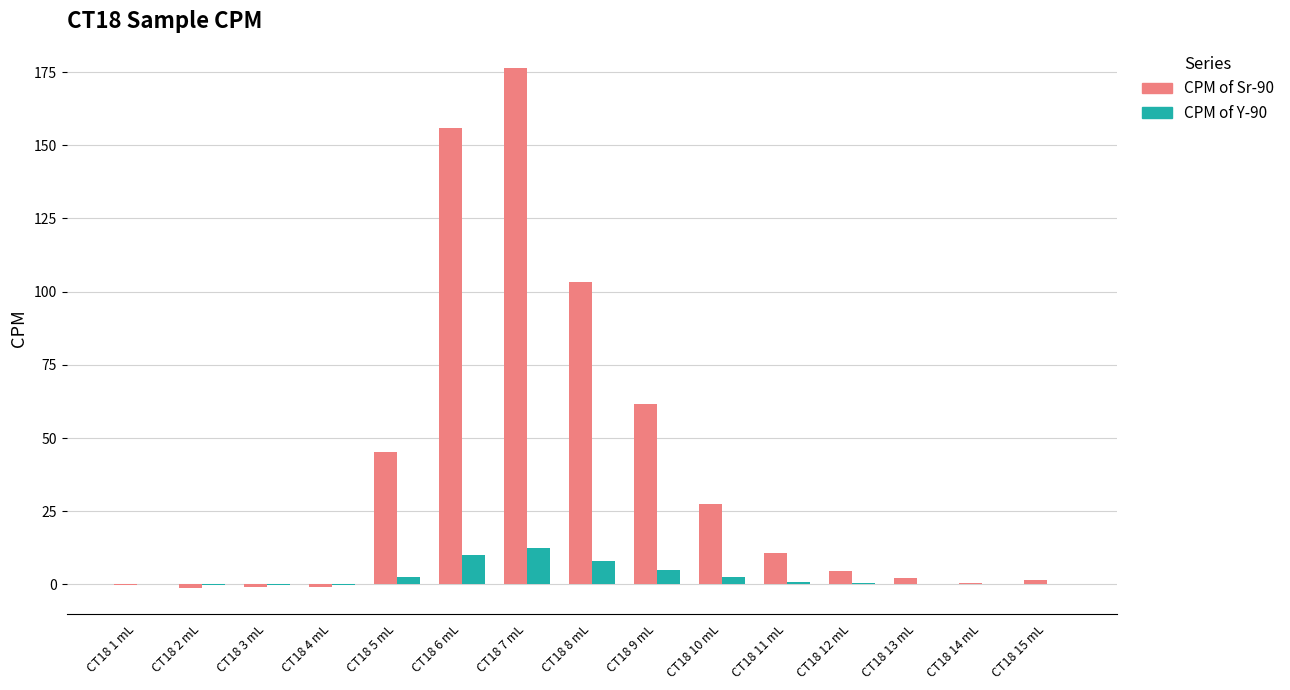

What are all the series names shown in the legend?

CPM of Sr-90, CPM of Y-90